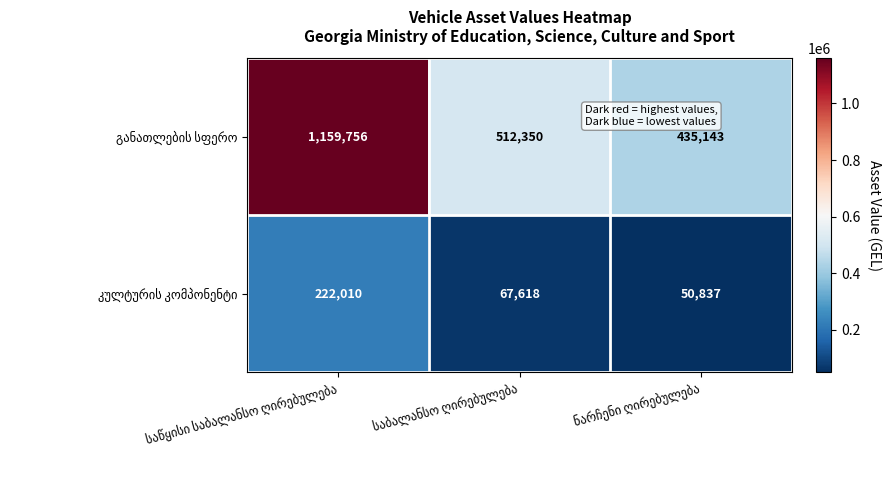

What is the greatest value displayed?

1159756